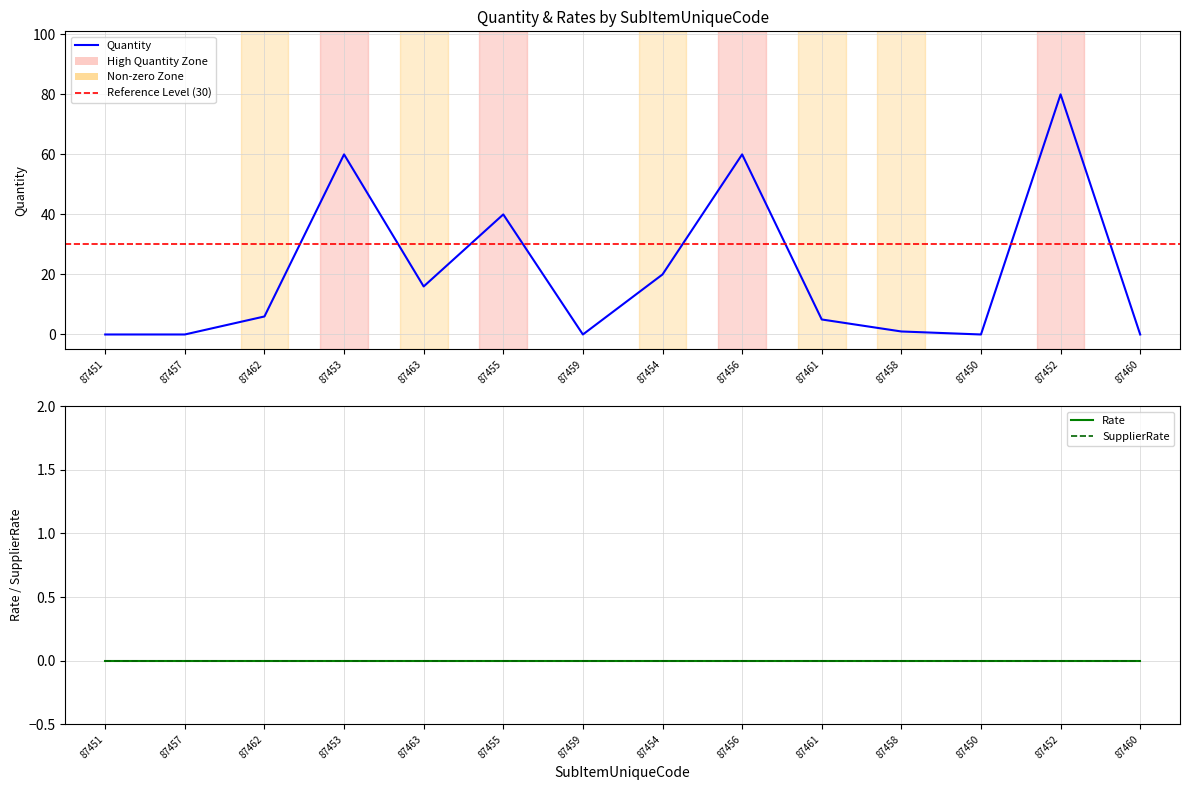

Rank the series at 87462 from lowest to highest value.

Rate, SupplierRate, Quantity